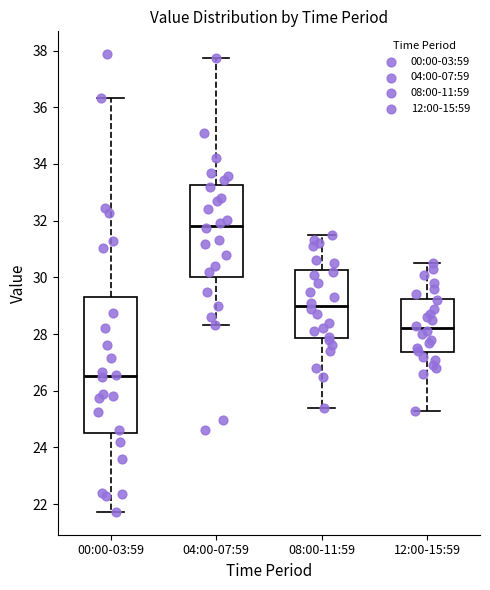

Reading left to right, transcribe this box plot: for each box, give where its median line is, the range the box spans, and where its two whiskers end, as read against the y-axis. The values are not printed on the chart, so give them approximately, as read against the axis.

00:00-03:59: median 26.6, box 24.6 to 29.4, whiskers 21.8 to 36.4
04:00-07:59: median 31.8, box 30.0 to 33.2, whiskers 28.4 to 37.8
08:00-11:59: median 29.0, box 27.8 to 30.2, whiskers 25.4 to 31.6
12:00-15:59: median 28.2, box 27.4 to 29.2, whiskers 25.4 to 30.6